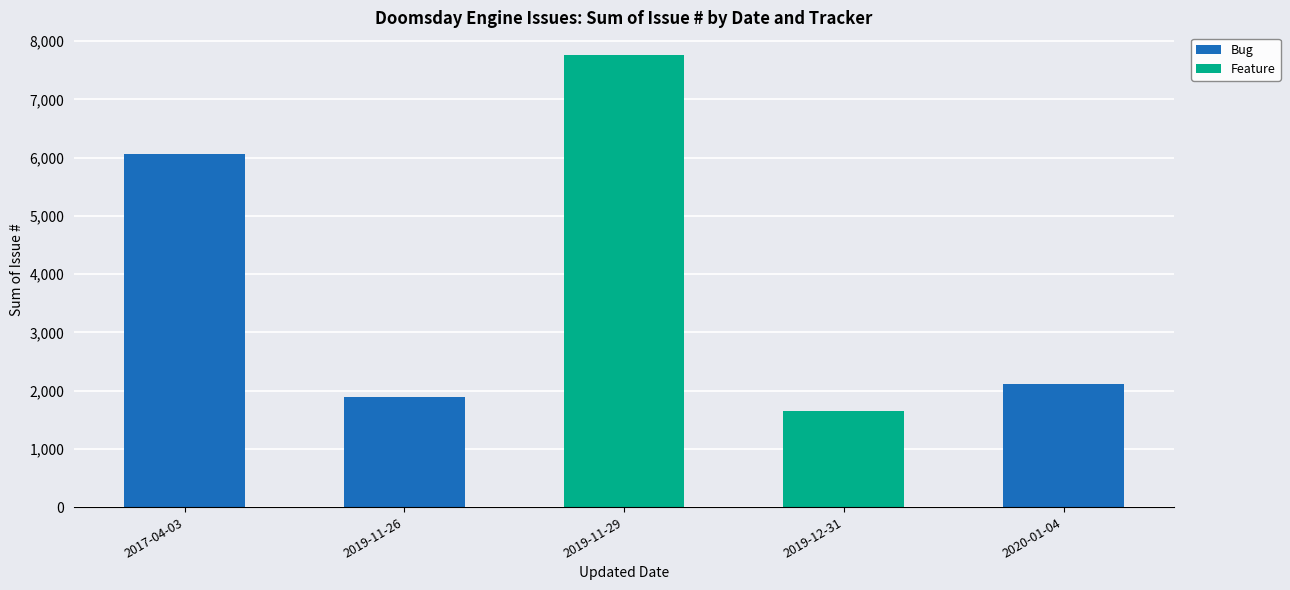

Reading left to right, transcribe the values for Bug.

2017-04-03=6066	2019-11-26=1883	2019-11-29=0	2019-12-31=0	2020-01-04=2107